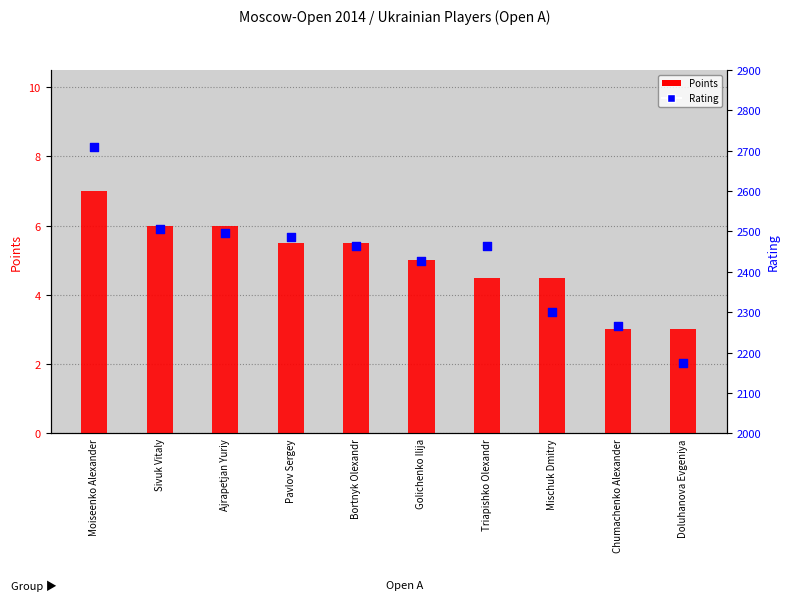

What are all the series names shown in the legend?

Points, Rating